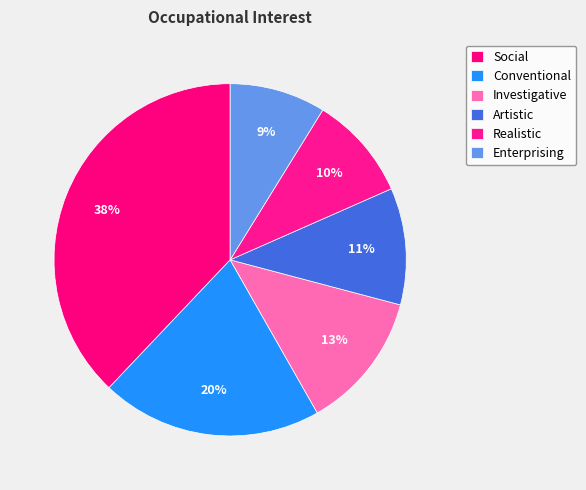

True or false: Realistic accounts for 10% of the total.

True